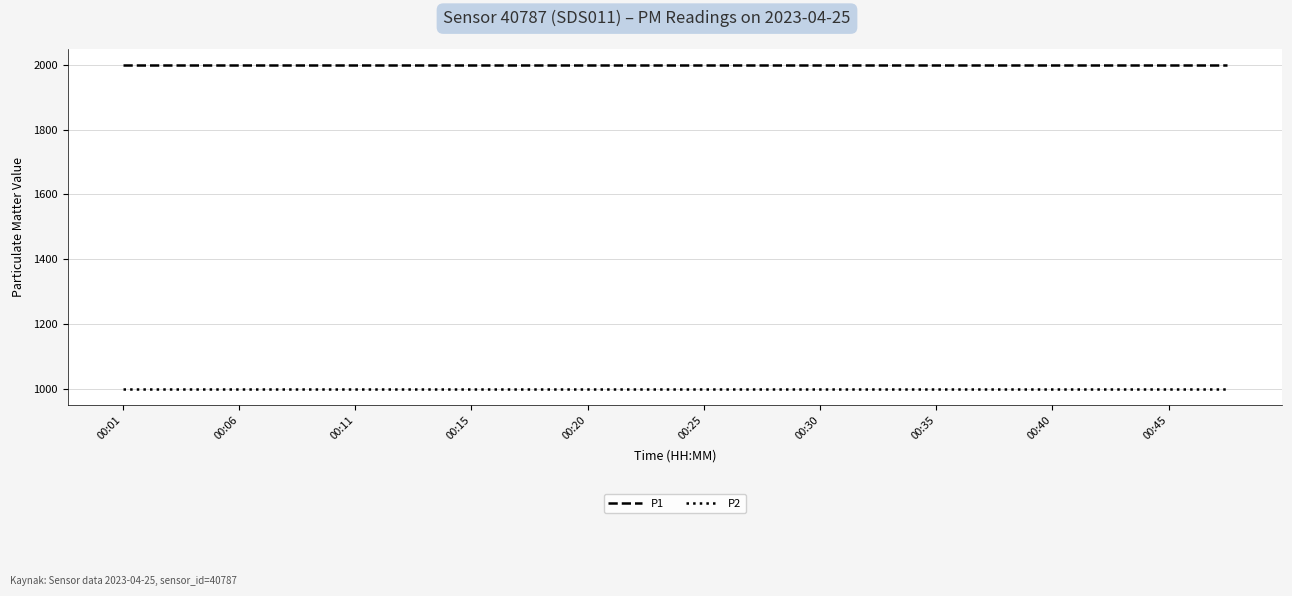

Which series has the largest total across all categories?

P1